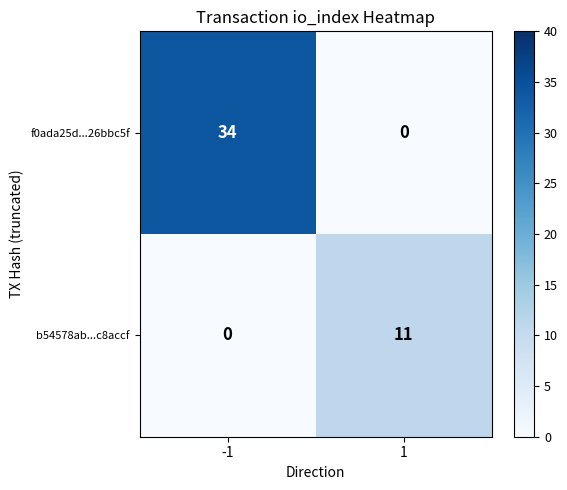

The value of f0ada25d...26bbc5f at -1 is 10. True or false?

False